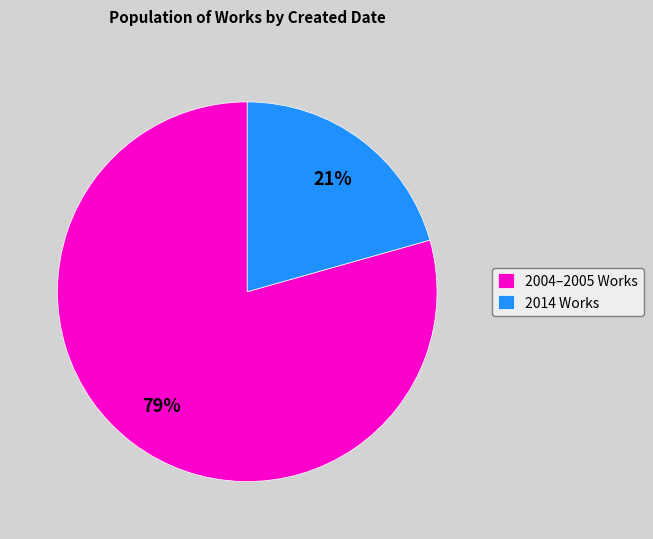

Do 2004–2005 Works and 2014 Works together represent more than half of the pie?

Yes